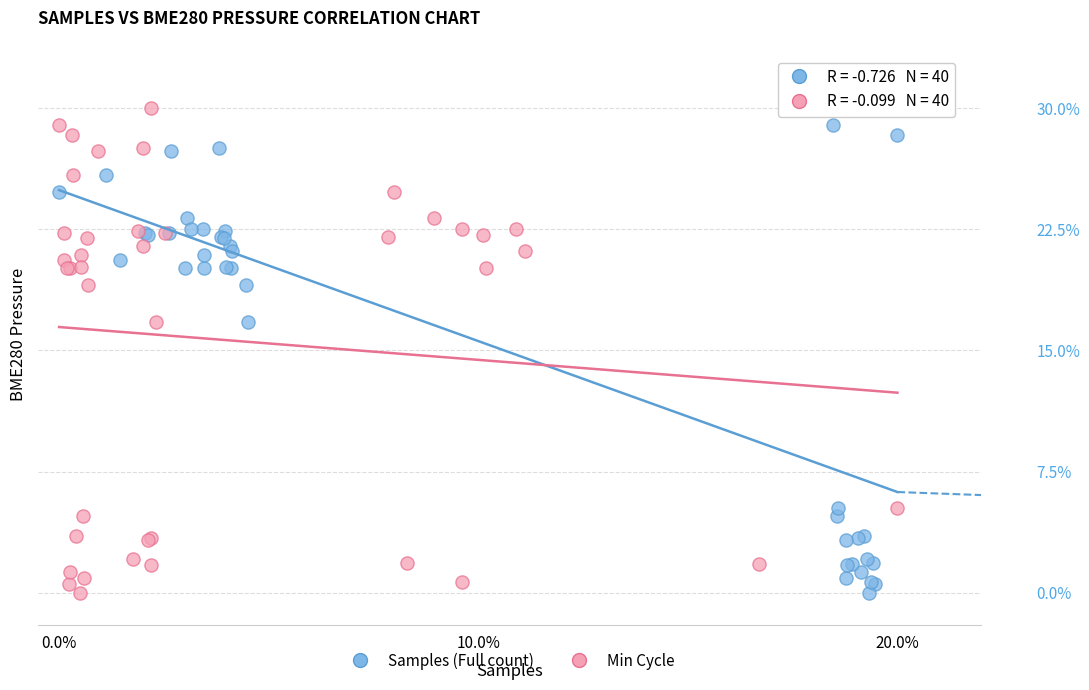

What are all the series names shown in the legend?

Samples (Full count), Min Cycle